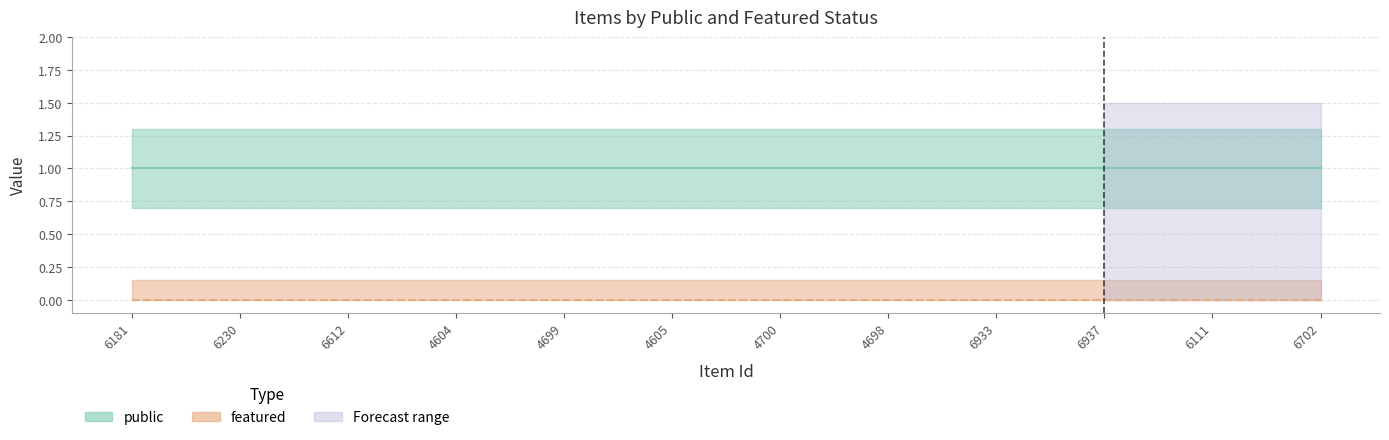

True or false: public and featured intersect in this chart.

False